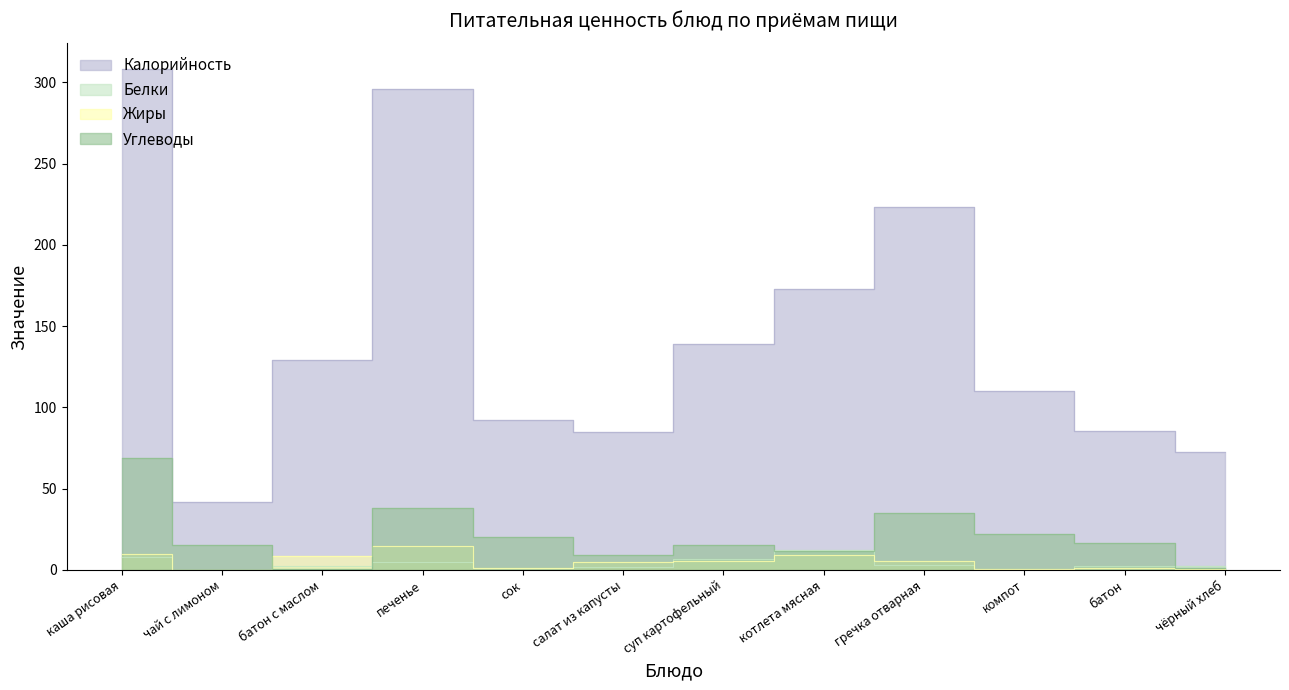

List the series in order of their peak value, lowest first.

Белки, Жиры, Углеводы, Калорийность